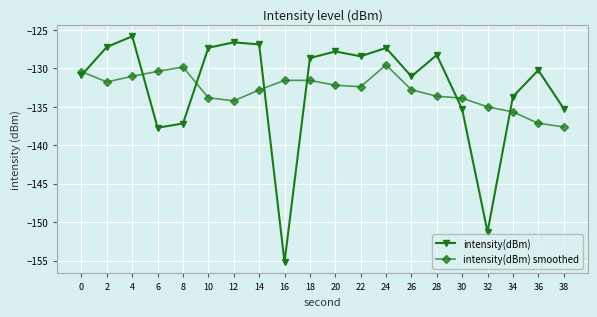

Which category has the highest value in the intensity(dBm) series?

4